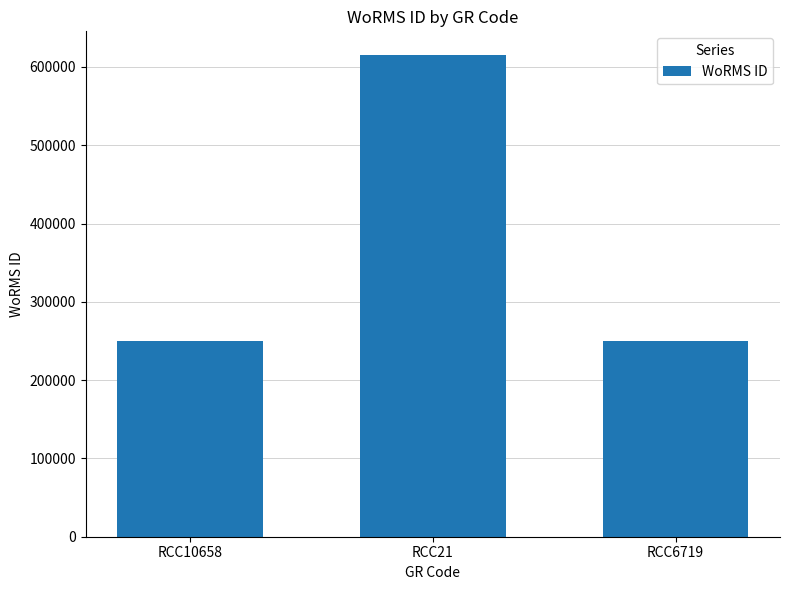

True or false: the data shows 249725 at RCC10658.

True